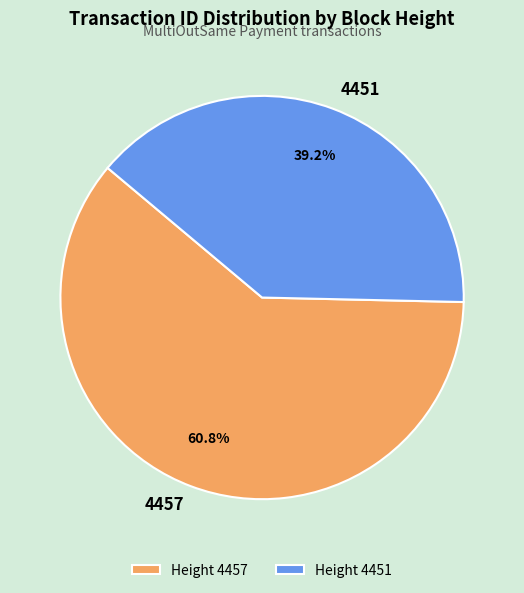

What is the largest slice in the pie chart?

4457